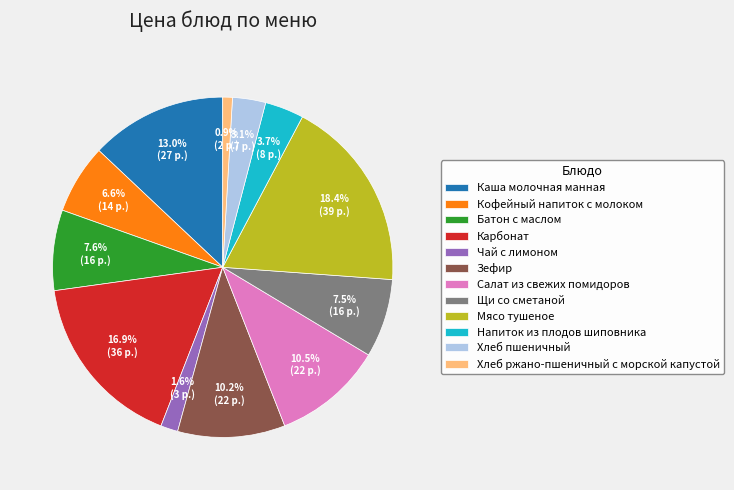

Between Зефир and Чай с лимоном, which is larger?

Зефир